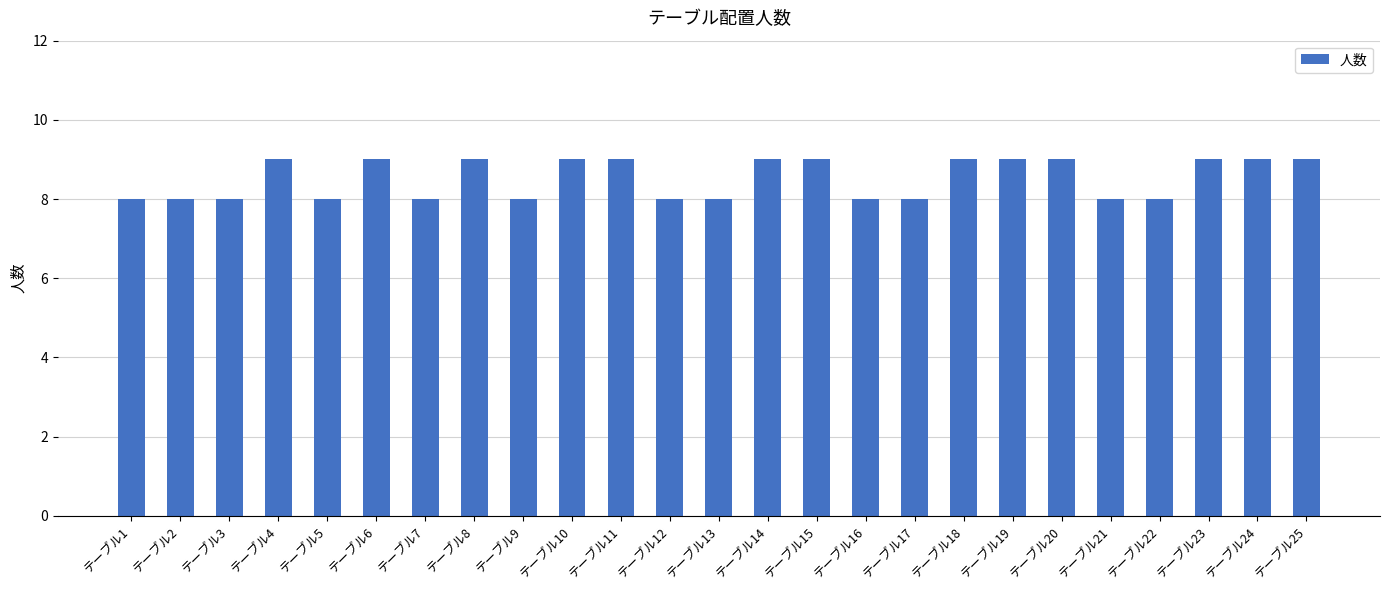

What value does the data have at テーブル3?

8